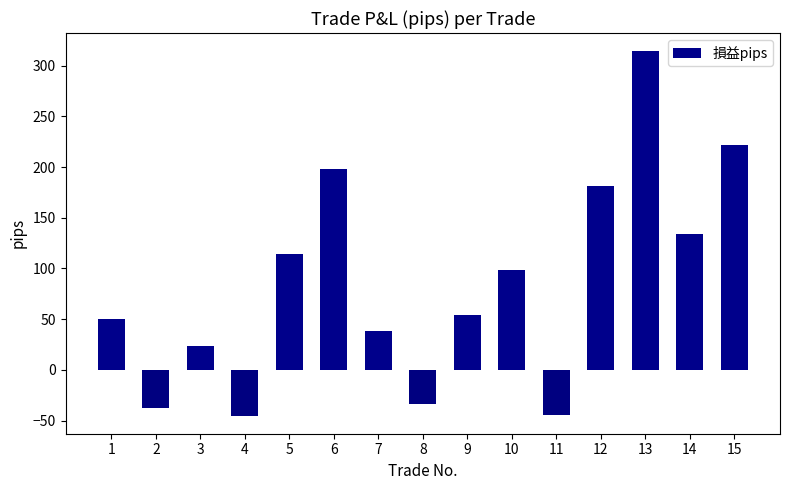

Does the chart contain any negative values?

Yes